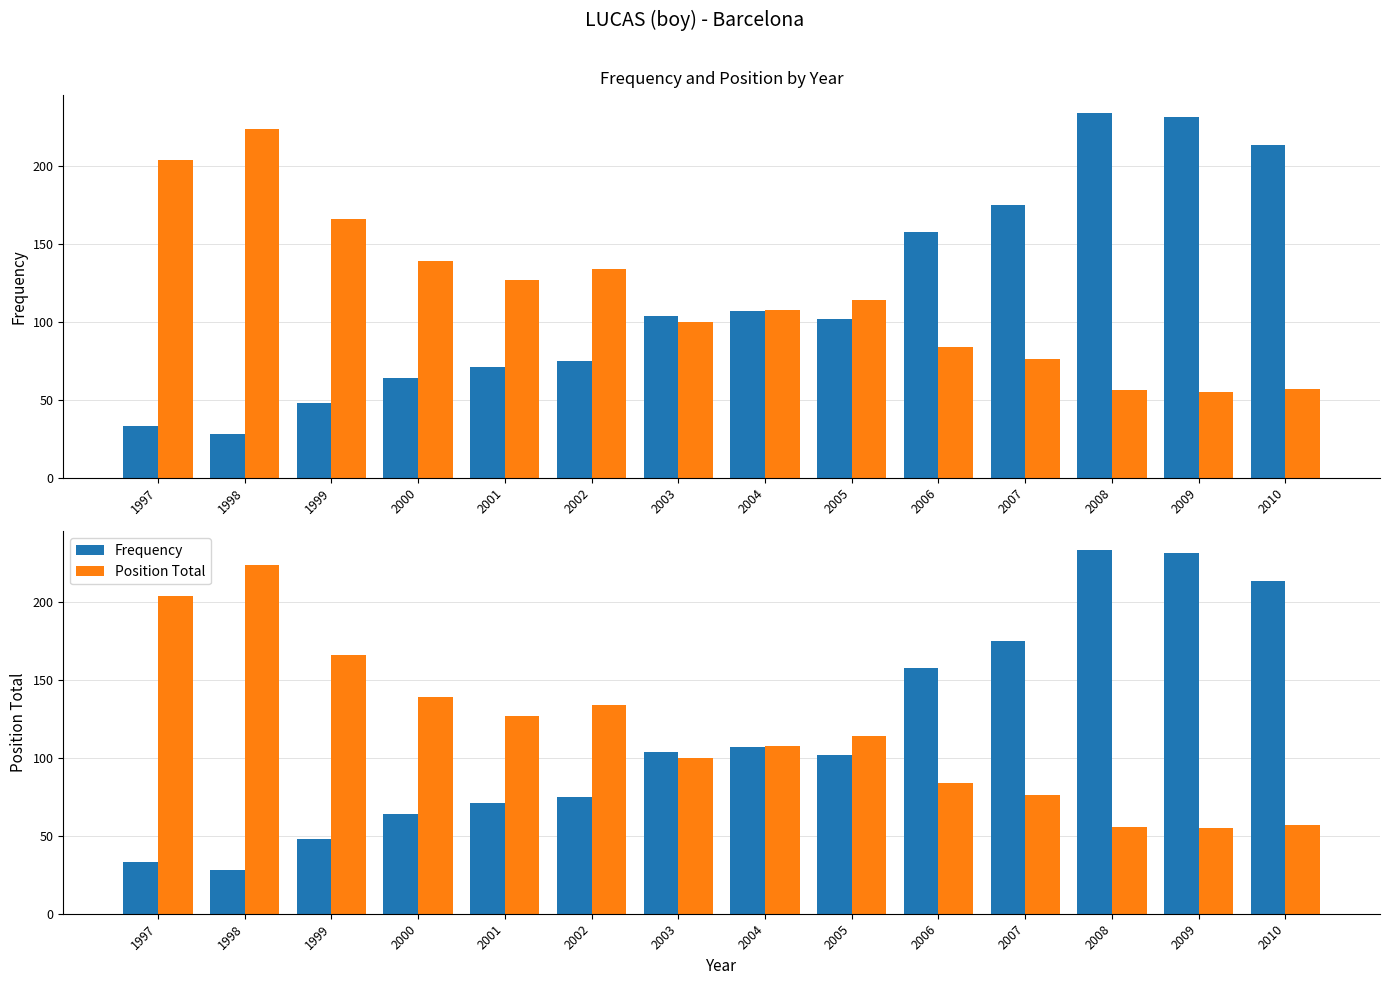

Count the number of categories in the chart.

14